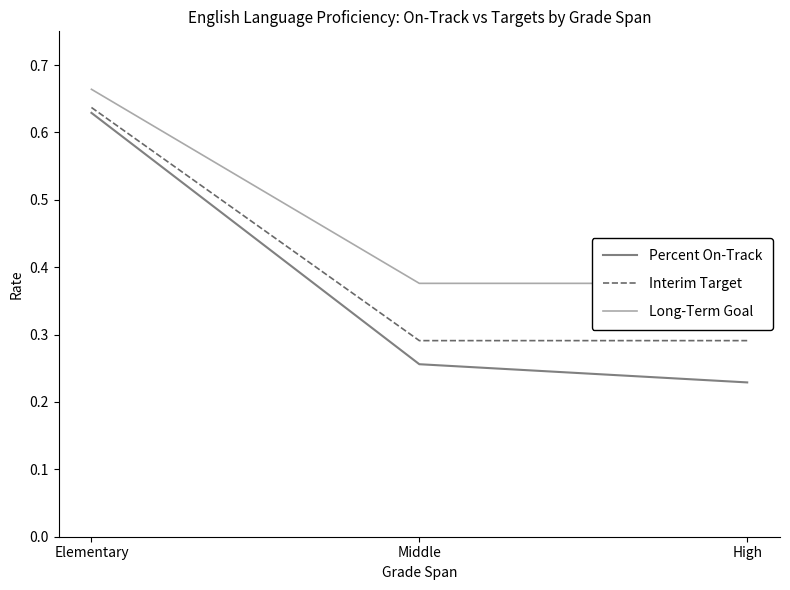

Rank the categories by Interim Target value from lowest to highest.

Middle, High, Elementary